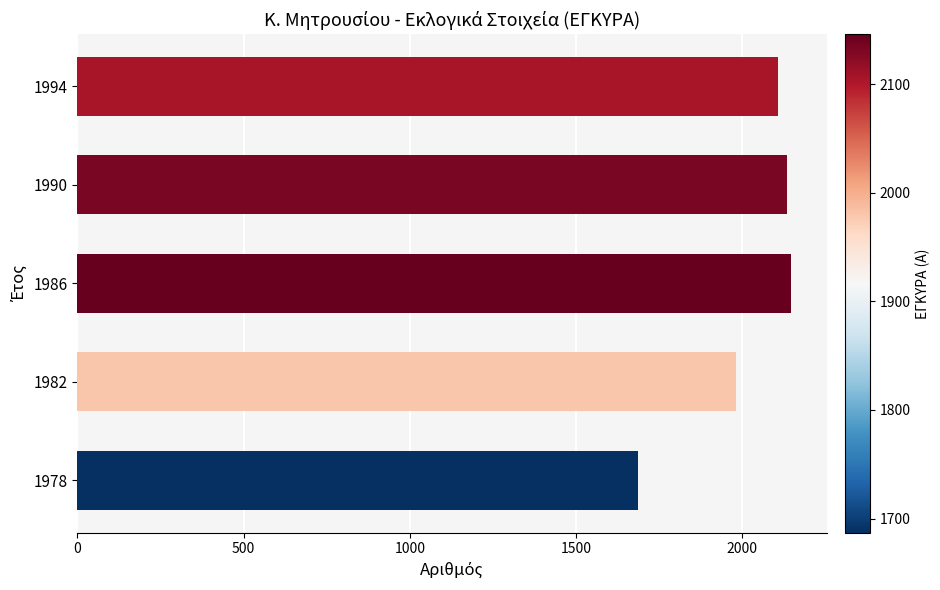

Reading bottom to top, transcribe all the data shown in this chart.

1978=1687	1982=1980	1986=2146	1990=2134	1994=2106